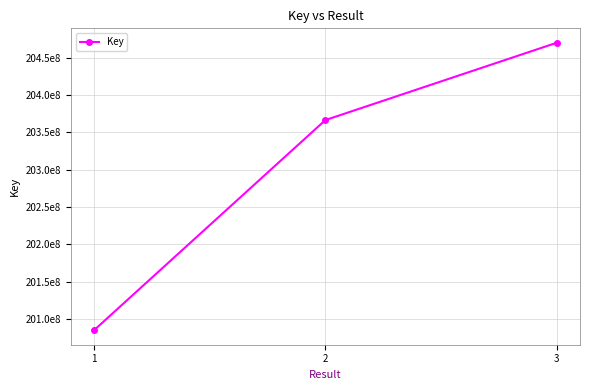

Reading left to right, list all the values displayed in this chart.

200846622	203664459	204701116